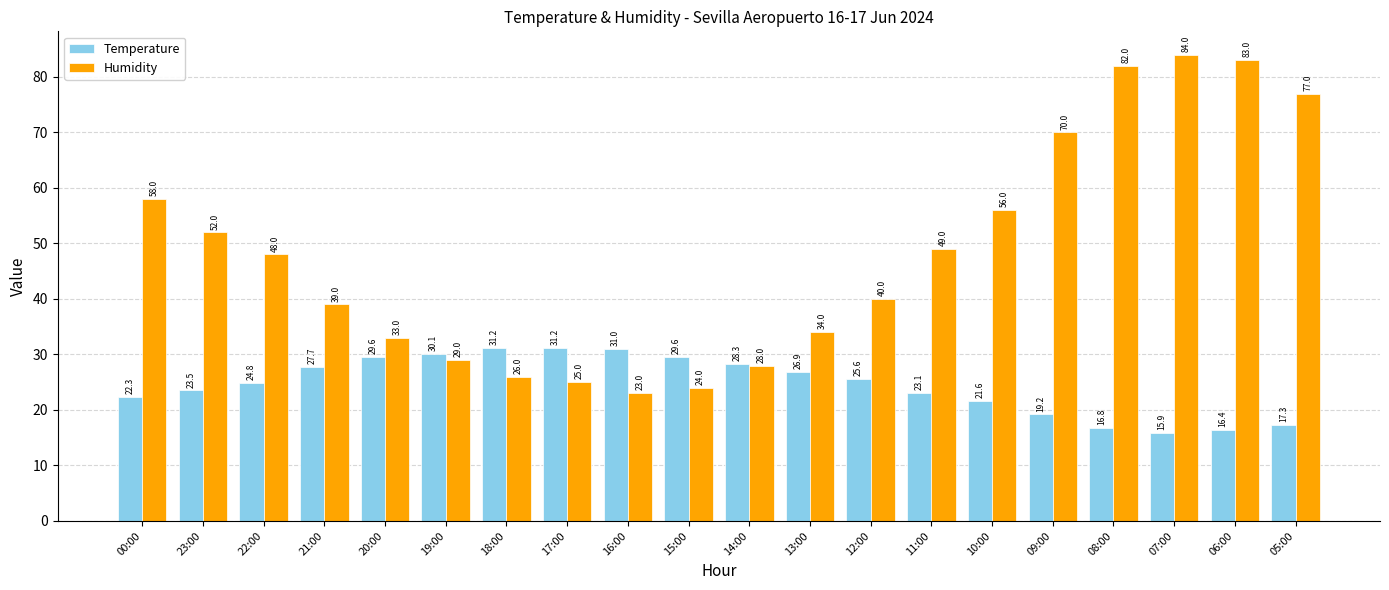

What is the minimum value shown in the chart?

15.9